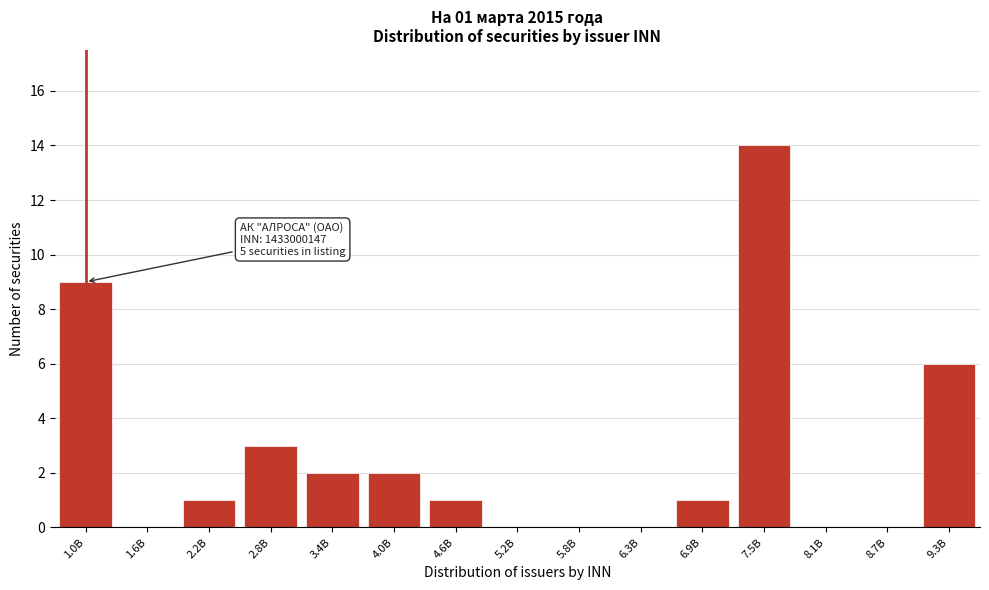

Reading left to right, list all the values displayed in this chart.

1.0B=9	1.6B=0	2.2B=1	2.8B=3	3.4B=2	4.0B=2	4.6B=1	5.2B=0	5.8B=0	6.3B=0	6.9B=1	7.5B=14	8.1B=0	8.7B=0	9.3B=6